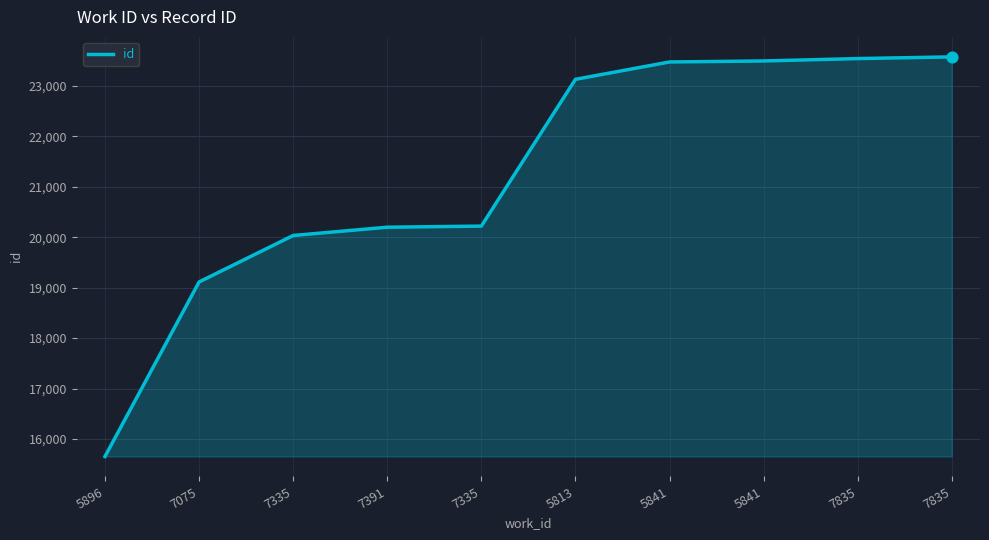

Which has a higher value, 5813 or 7075?

5813